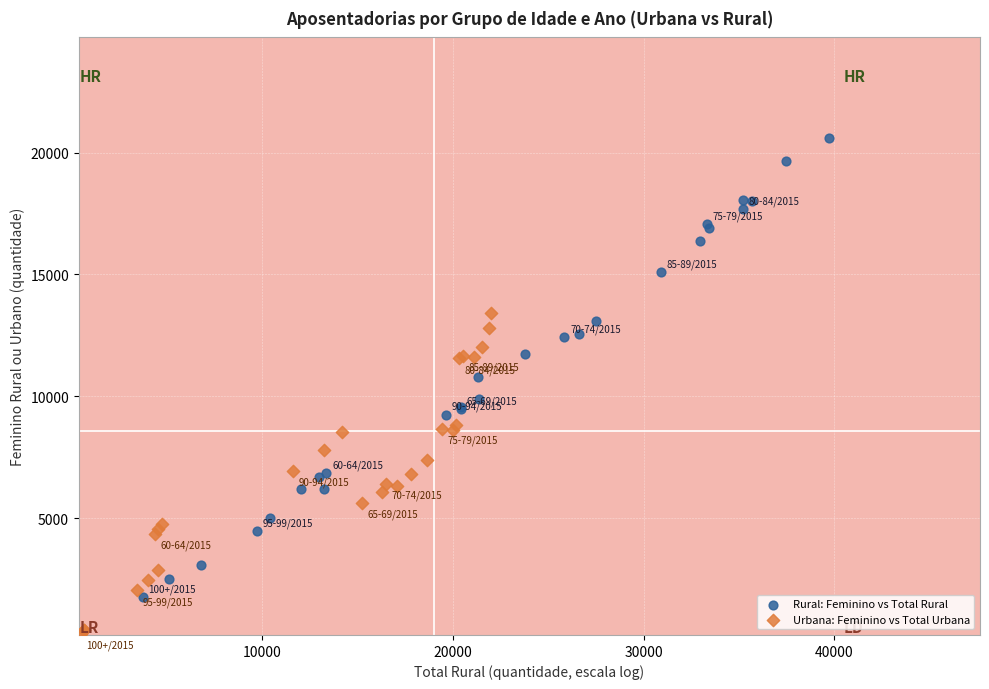

Which series contains the lowest Y value?

Urbana: Feminino vs Total Urbana